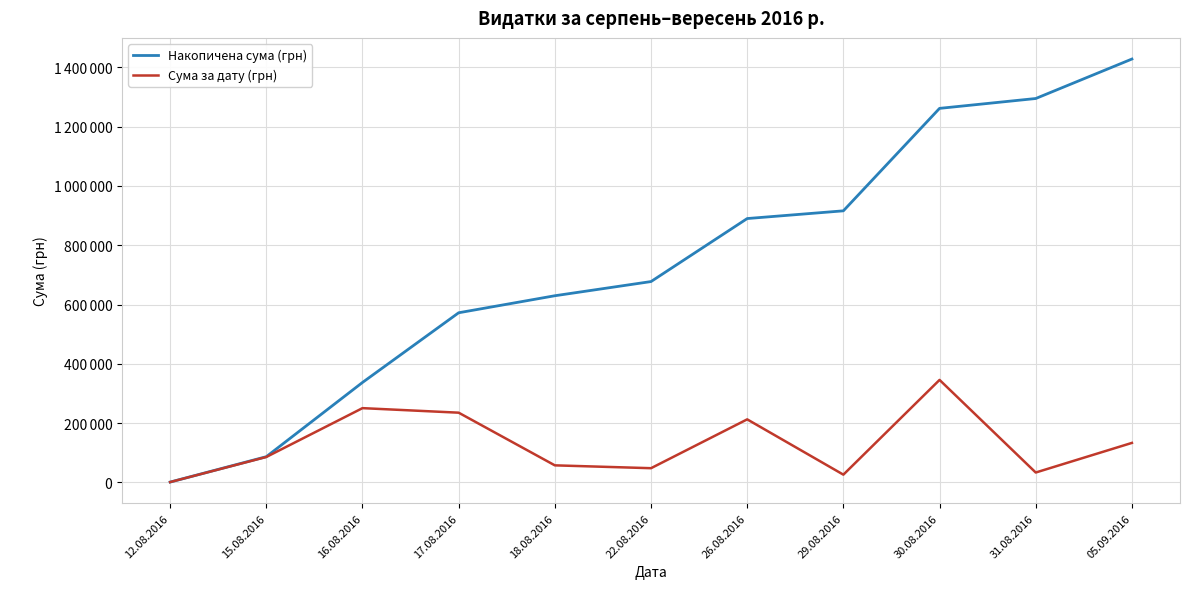

Reading left to right, what are all the values shown in this chart?

Накопичена сума (грн): 12.08.2016=998.2	15.08.2016=86648.2	16.08.2016=337102.3	17.08.2016=572227.0	18.08.2016=629664.1	22.08.2016=677494.9	26.08.2016=890090.1	29.08.2016=916138.2	30.08.2016=1261825.5	31.08.2016=1295083.4	05.09.2016=1428252.1
Сума за дату (грн): 12.08.2016=998.2	15.08.2016=85650.0	16.08.2016=250454.0	17.08.2016=235124.7	18.08.2016=57437.1	22.08.2016=47830.8	26.08.2016=212595.2	29.08.2016=26048.1	30.08.2016=345687.3	31.08.2016=33257.9	05.09.2016=133168.7